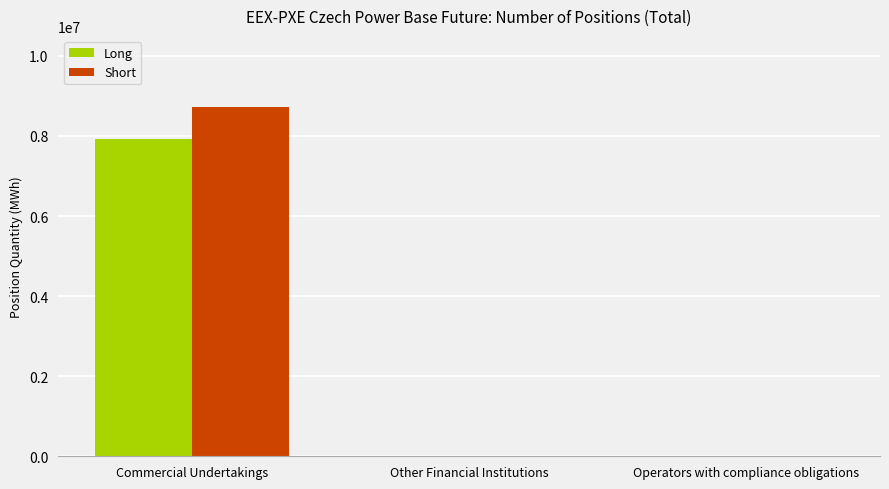

What is the sum of all Long values?

7920625